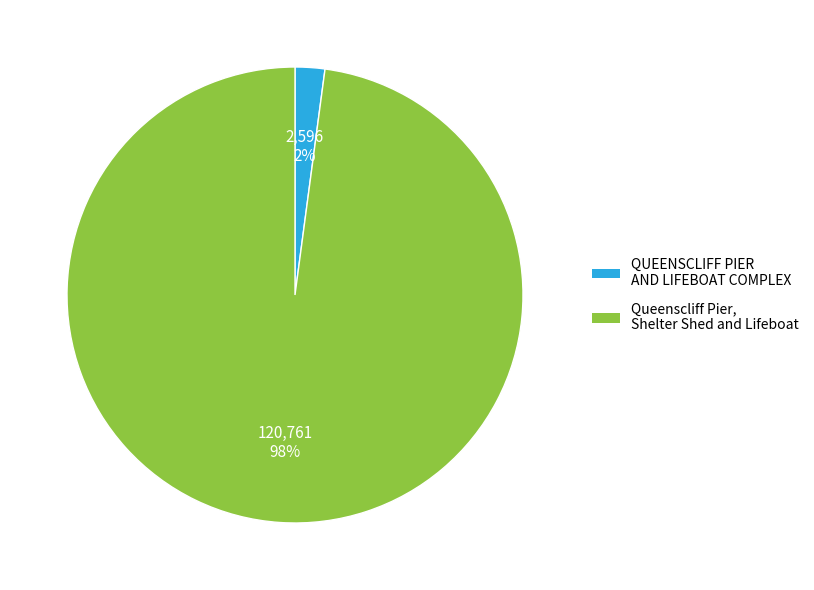

To the nearest percent, what is the combined percentage of Queenscliff Pier, Shelter Shed and Lifeboat and QUEENSCLIFF PIER AND LIFEBOAT COMPLEX?

100%